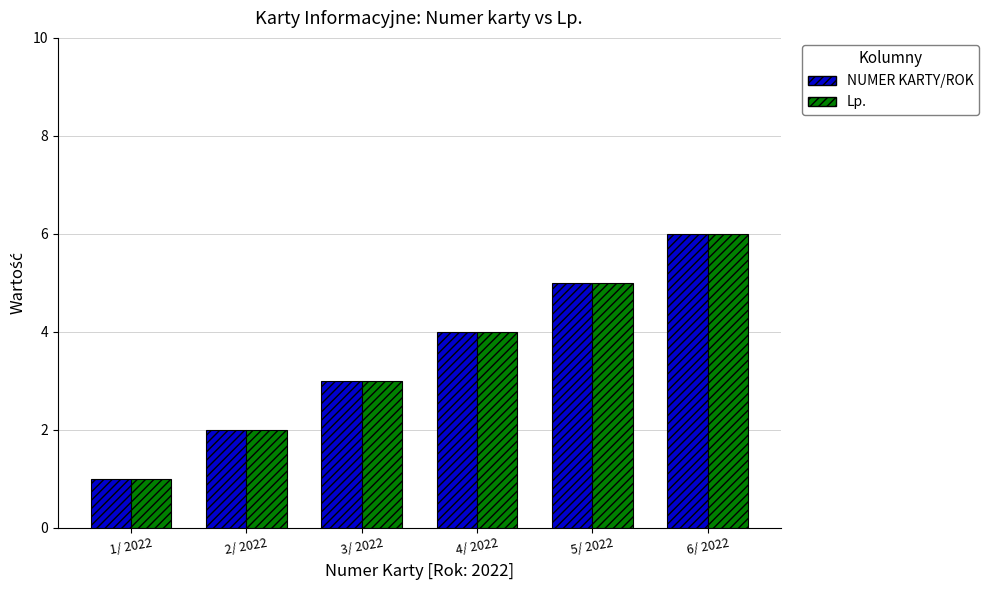

What is the difference between the NUMER KARTY/ROK values at 6/ 2022 and 4/ 2022?

2